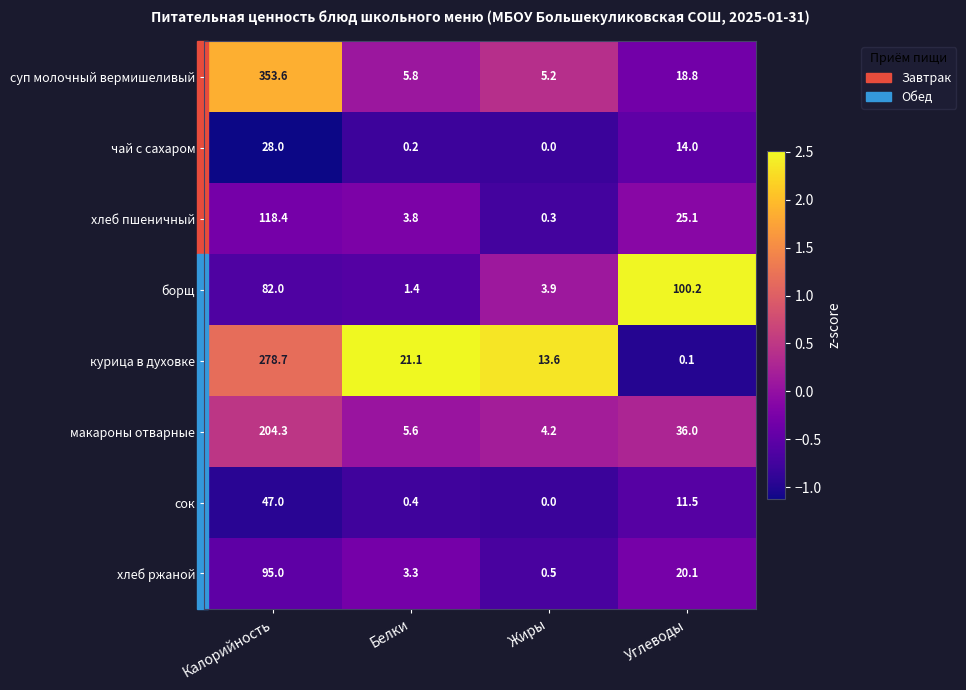

List the series in order of their peak value, highest first.

суп молочный вермишеливый, курица в духовке, макароны отварные, хлеб пшеничный, борщ, хлеб ржаной, сок, чай с сахаром